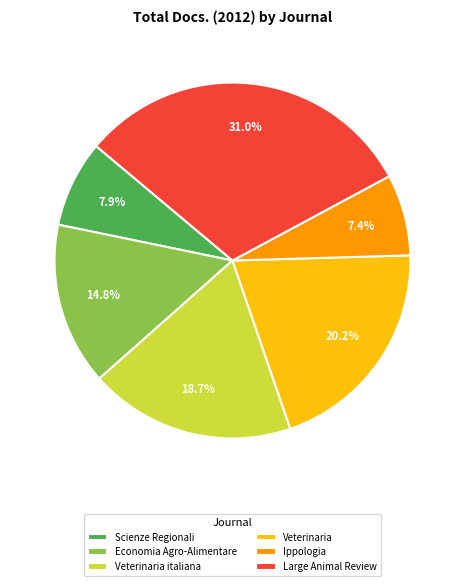

Combined, what portion of the pie is Economia Agro-Alimentare and Veterinaria?

35.0%